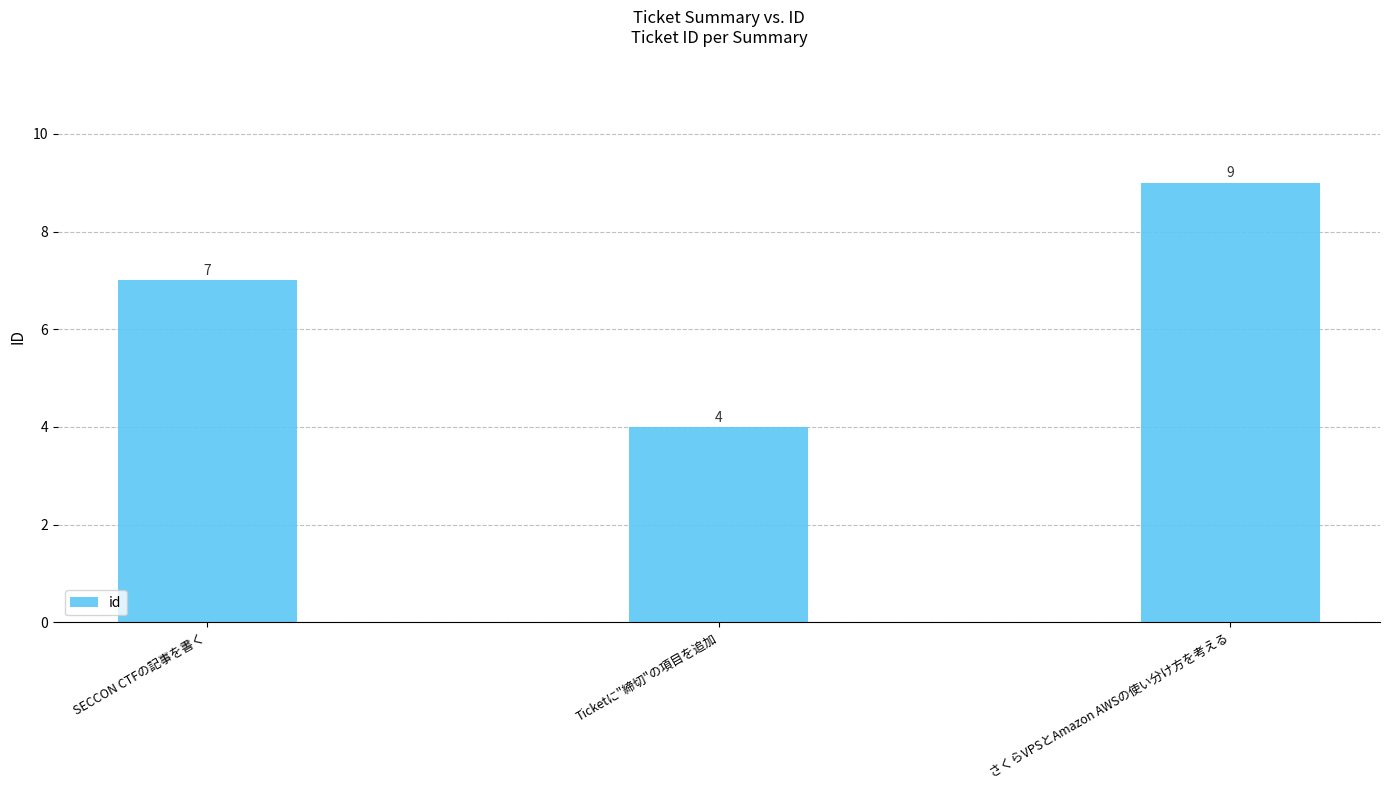

The chart shows a value of 4 at Ticketに"締切"の項目を追加. True or false?

True